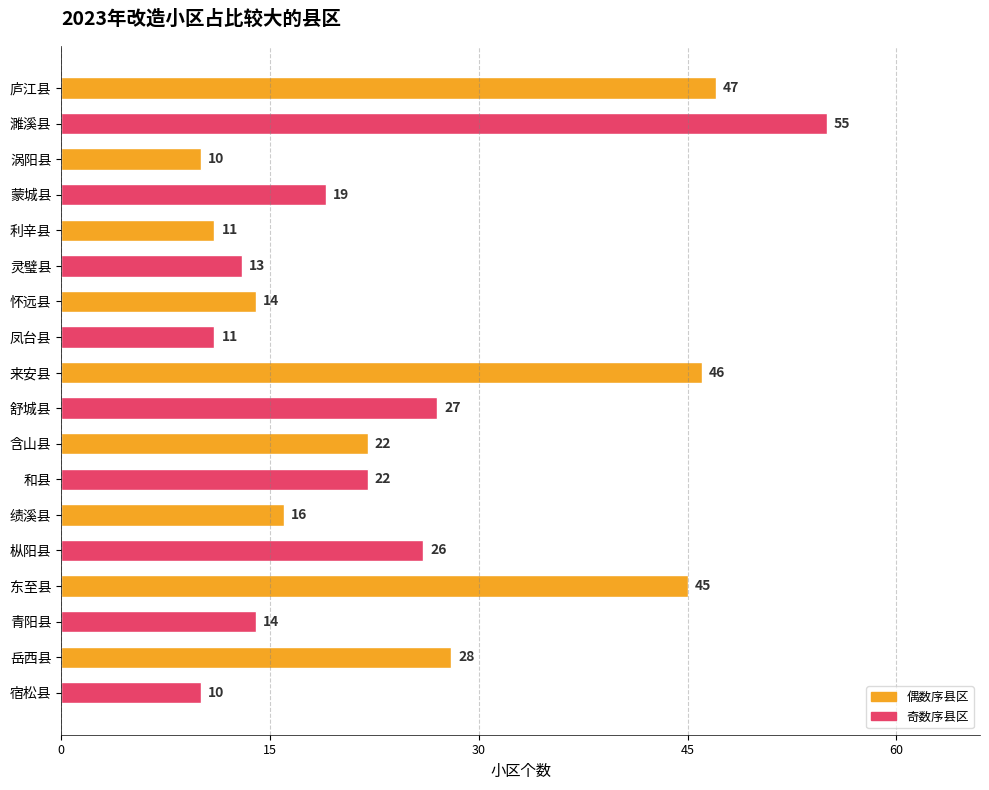

What is the average value?

24